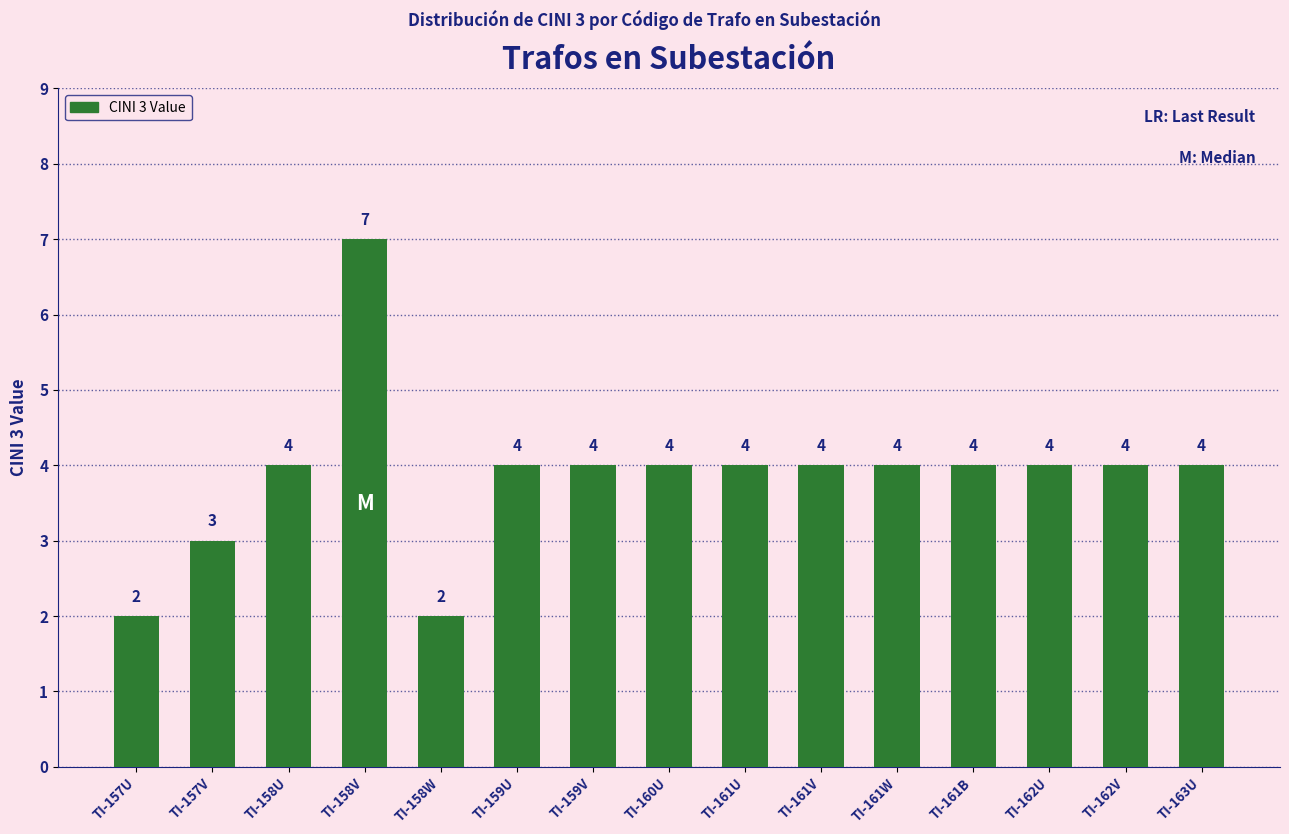

Which category has the highest value across all series?

TI-158V